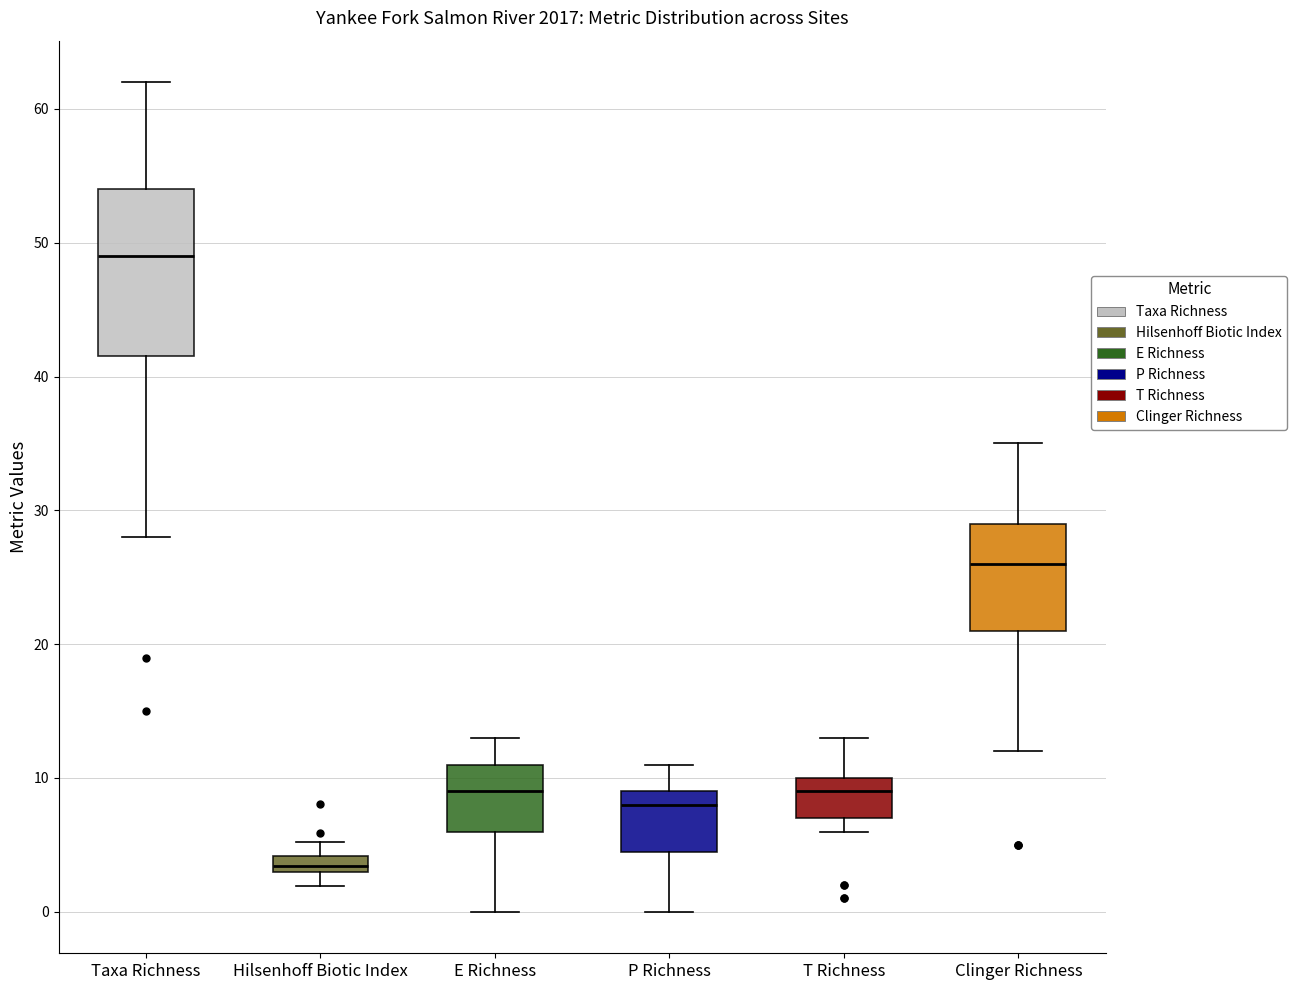

Comparing the boxes themselves (not the whiskers), which one is the tallest?

Taxa Richness